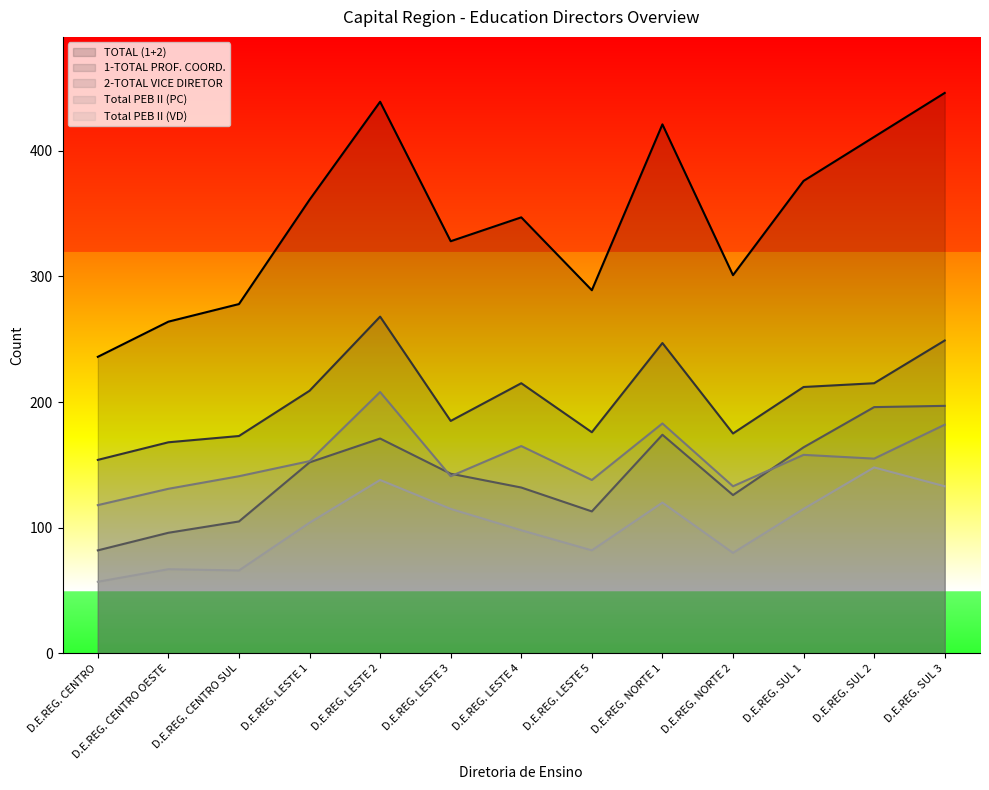

What is the value of the Total PEB II (VD) point at the 7th from the left?

98